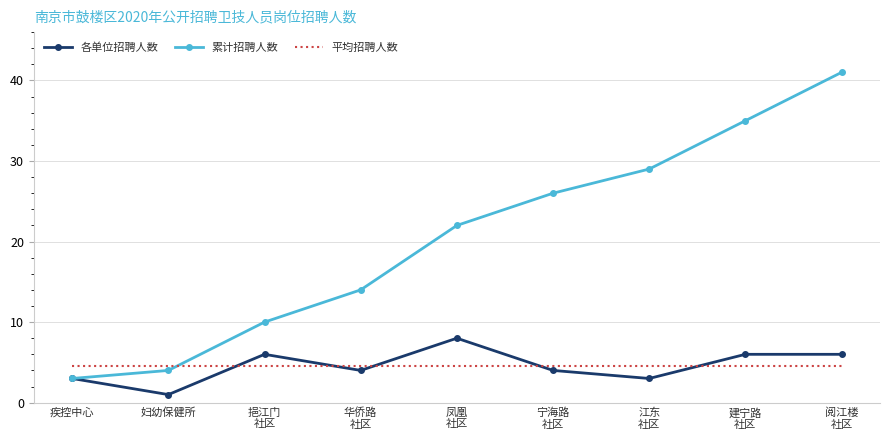

Rank the series by their maximum value, from highest to lowest.

累计招聘人数, 各单位招聘人数, 平均招聘人数